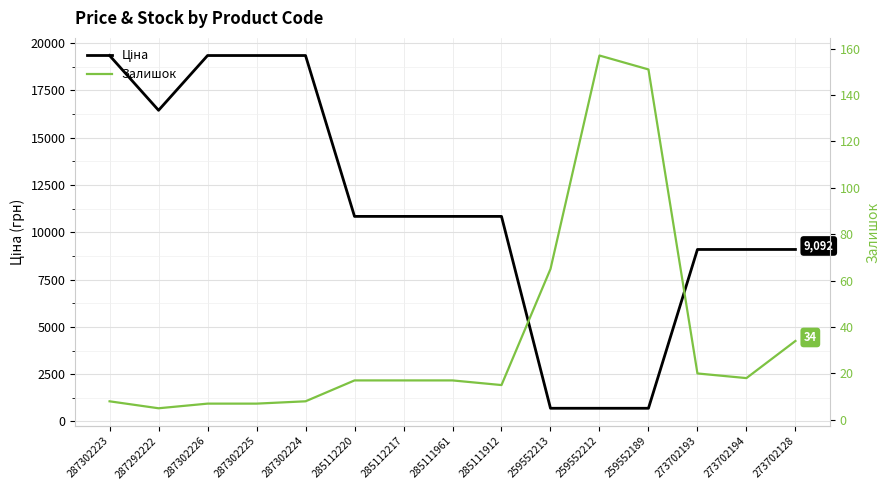

At which label does Ціна first exceed 10840?

287302223